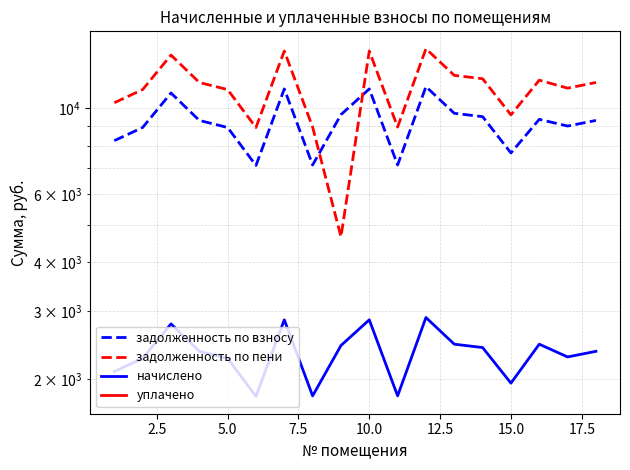

Rank the series at 15.0 from lowest to highest value.

начислено, задолженность по взносу, задолженность по пени, уплачено